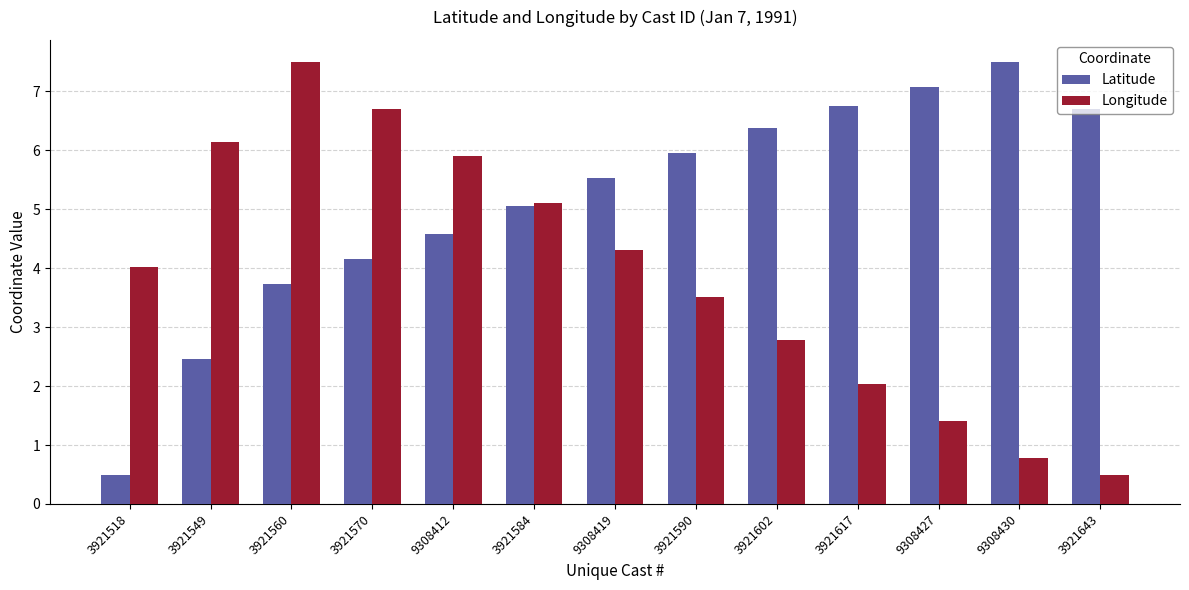

Between 3921518 and 3921570, which series saw the biggest shift?

Latitude